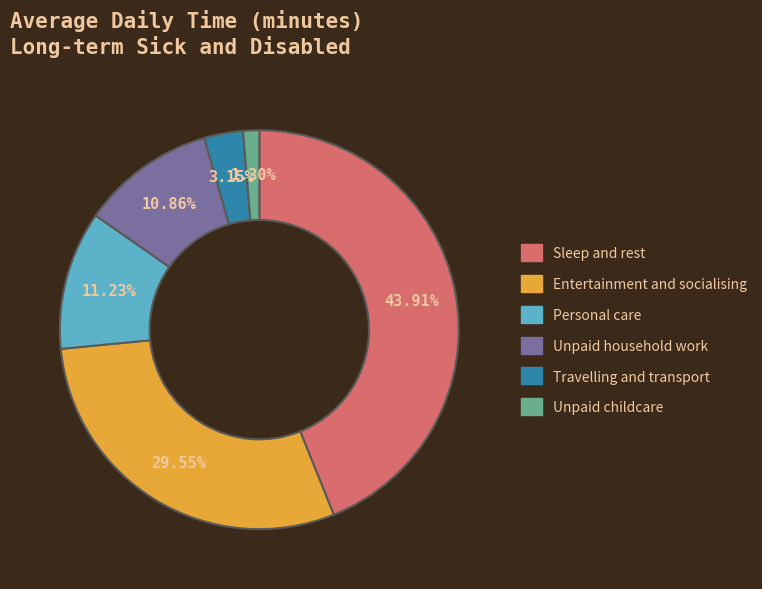

Does any single category account for the majority?

No